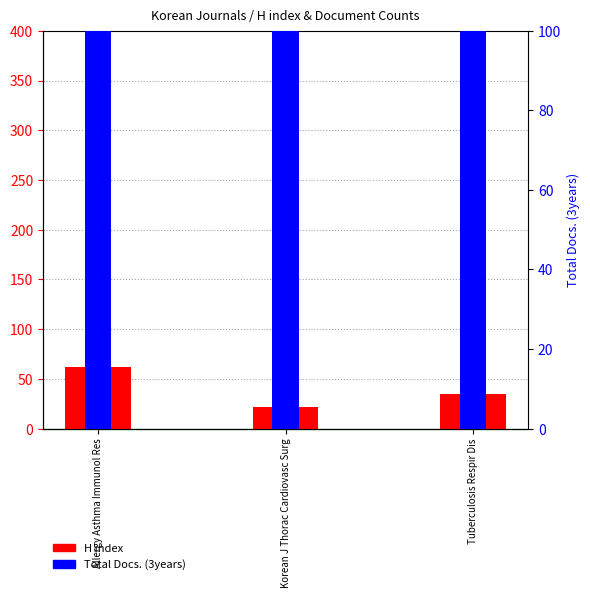

What is the difference between the maximum and minimum values in the Total Docs. (3years) series?

180